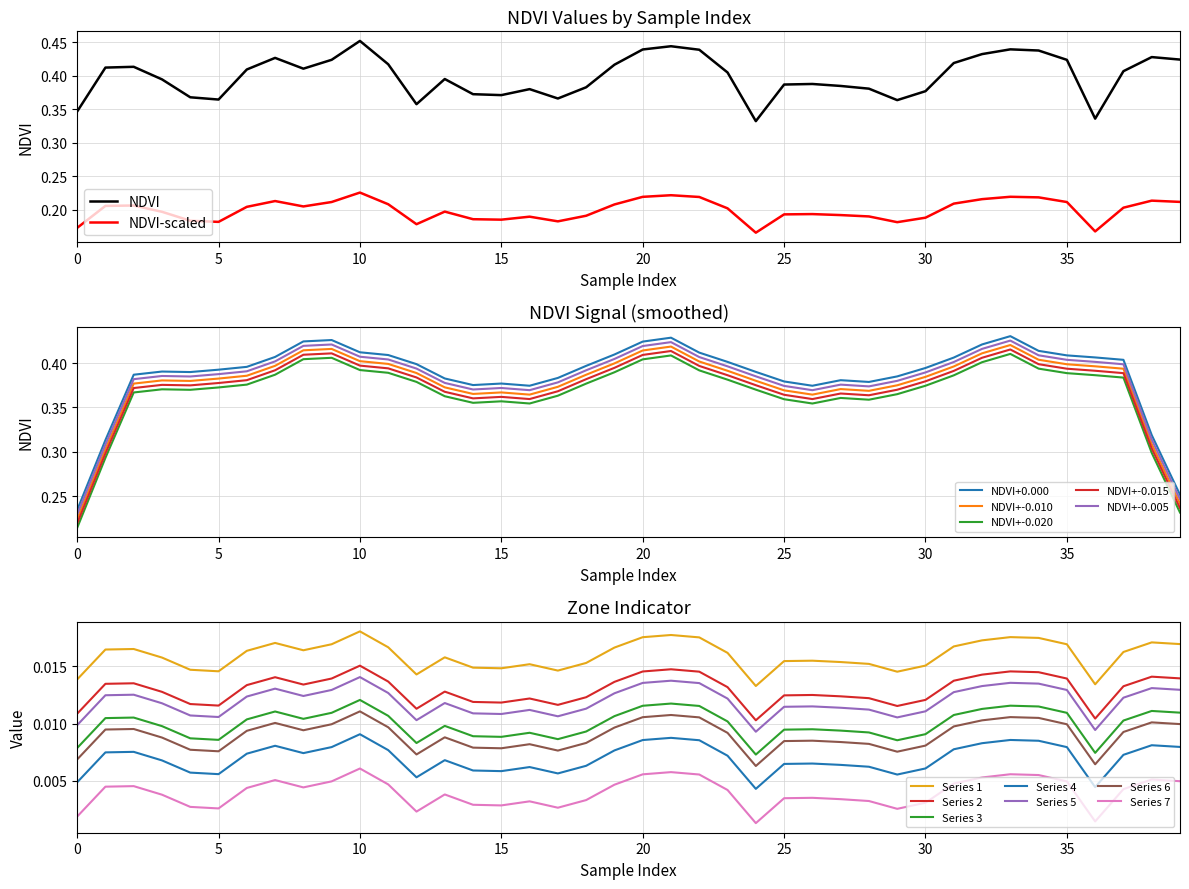

Count the values in the range 0 to 1.

40